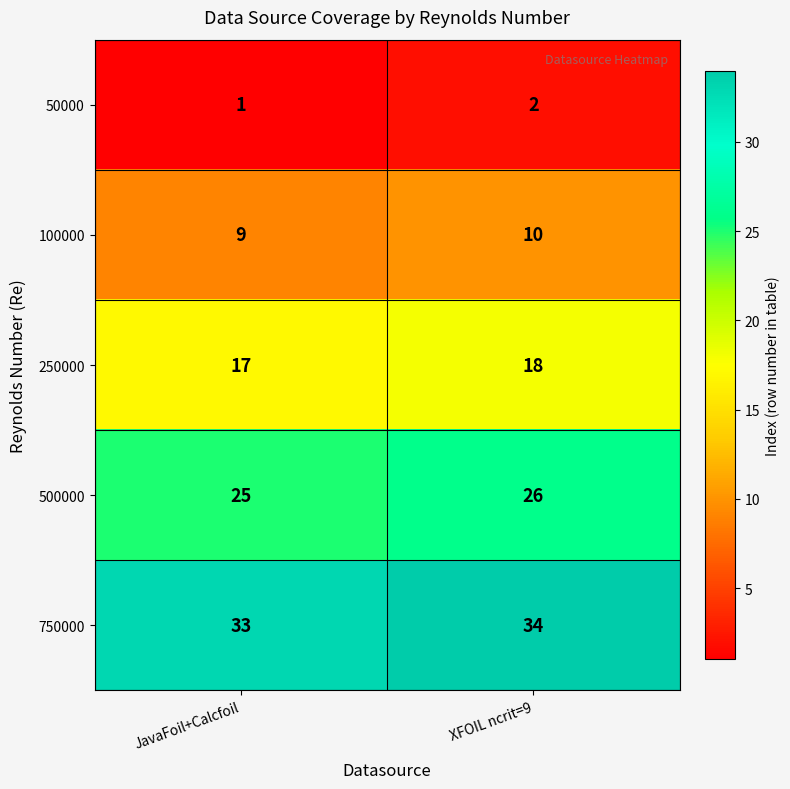

What is the sum of the 500000 values at JavaFoil+Calcfoil and XFOIL ncrit=9?

51